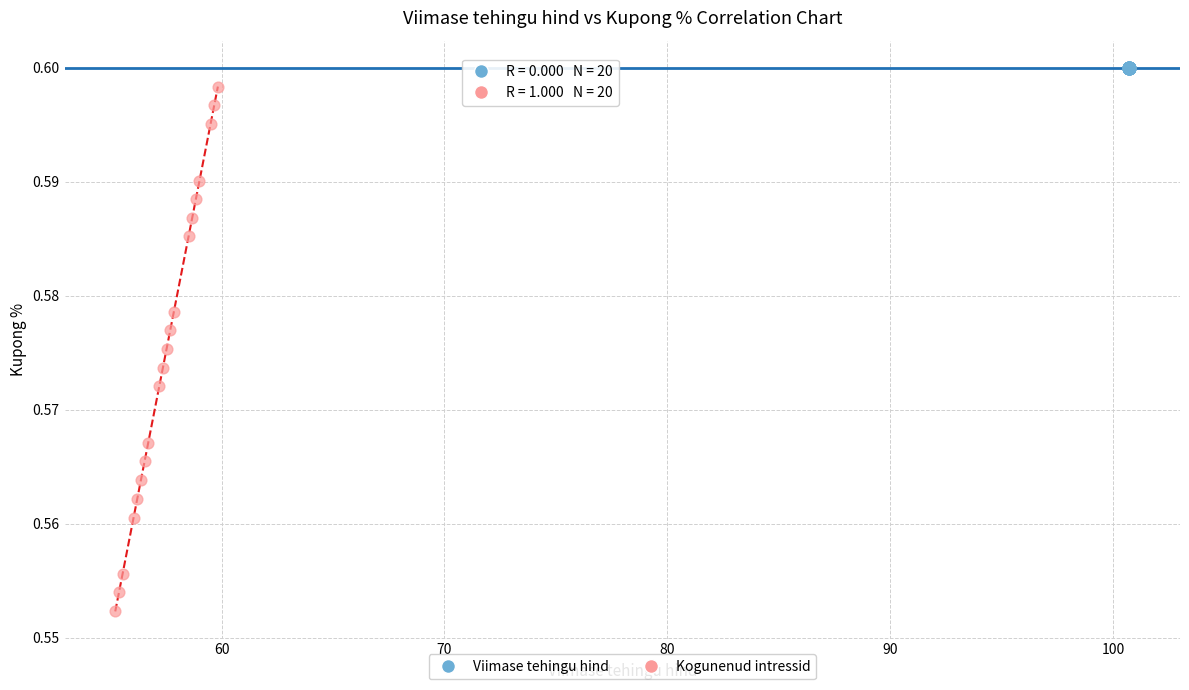

Which series contains the lowest Y value?

Kogunenud intressid